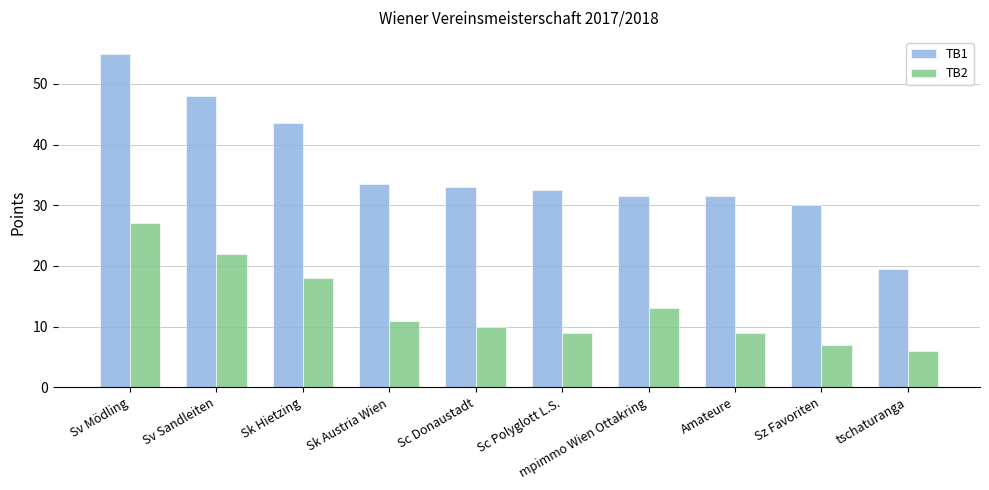

What is the sum of all TB1 values?

358.0